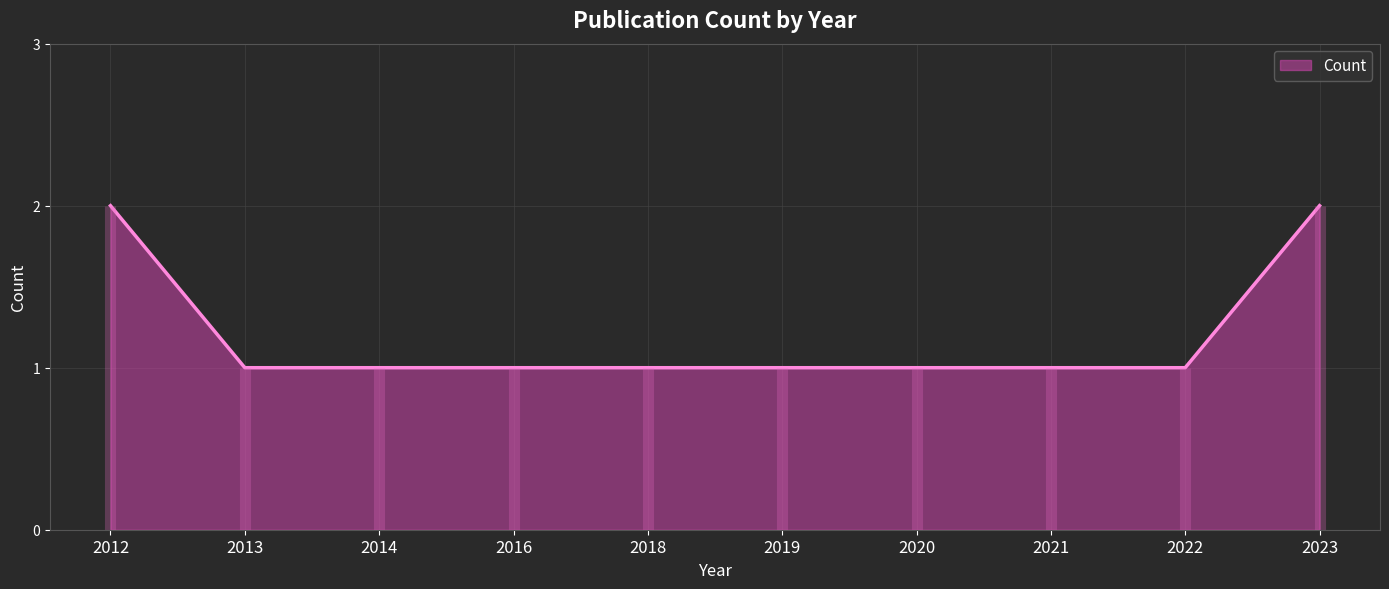

Read the value at 2018.

1